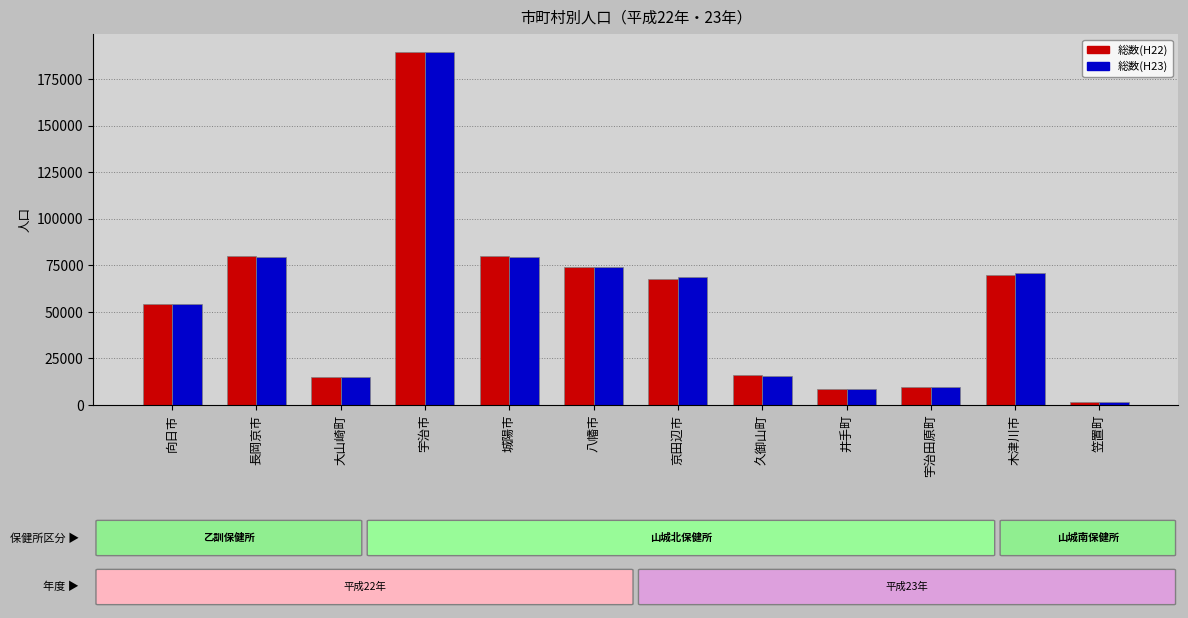

What is the total value across all series at 井手町?

16791